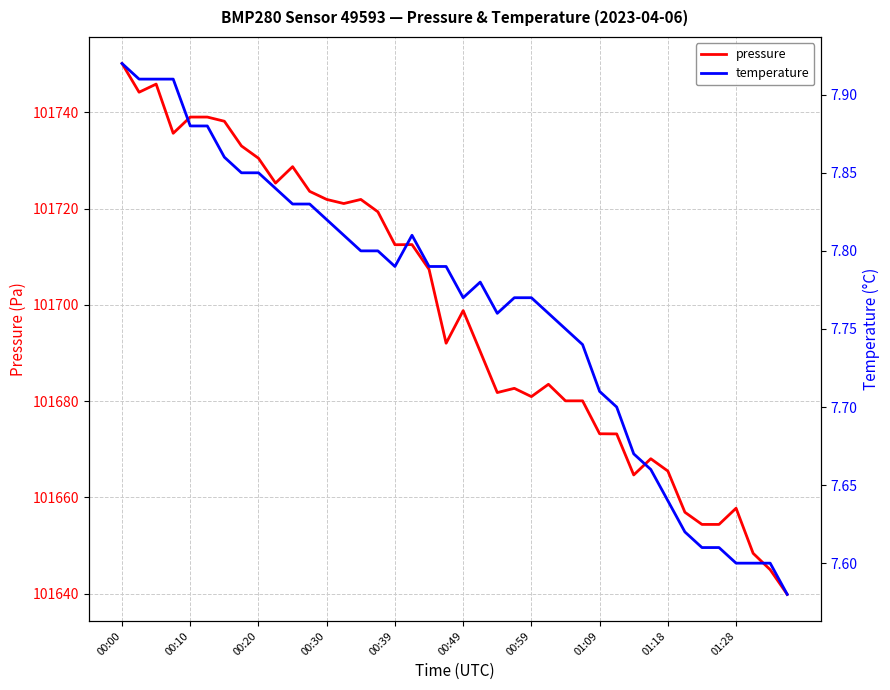

What is the value of the pressure point at the 8th from the left?

101733.0